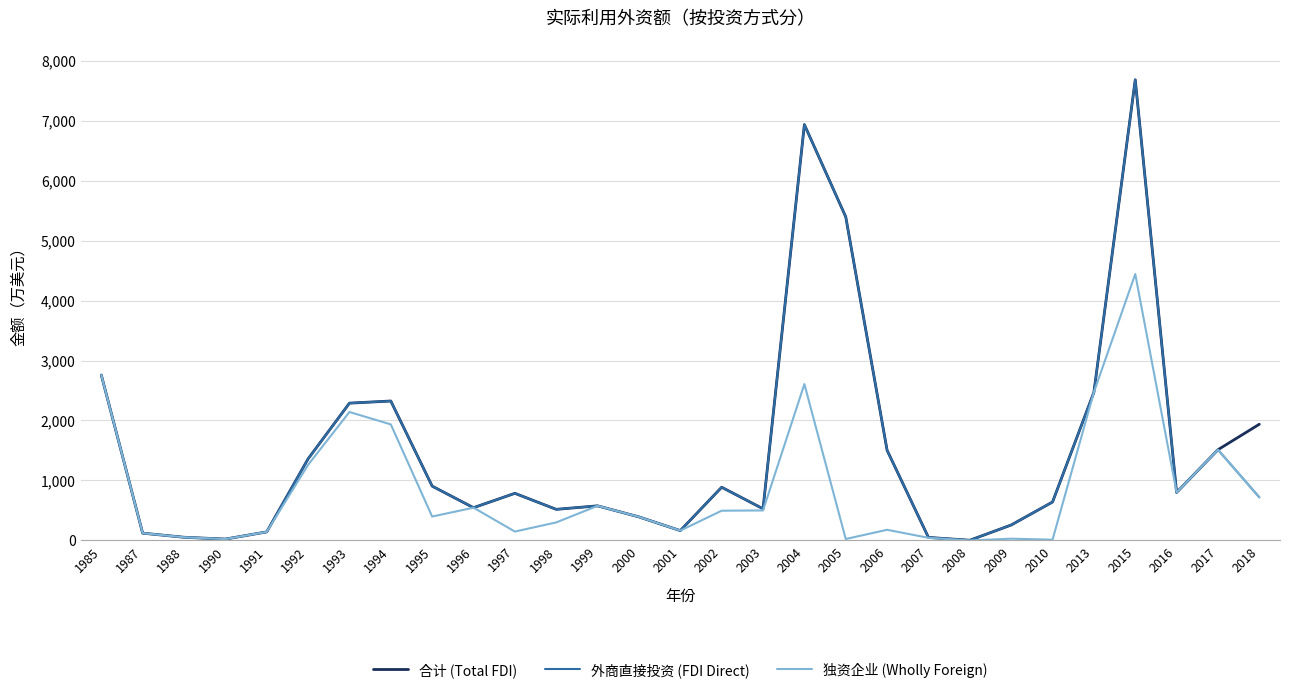

At which label does 独资企业 (Wholly Foreign) first exceed 398?

1985